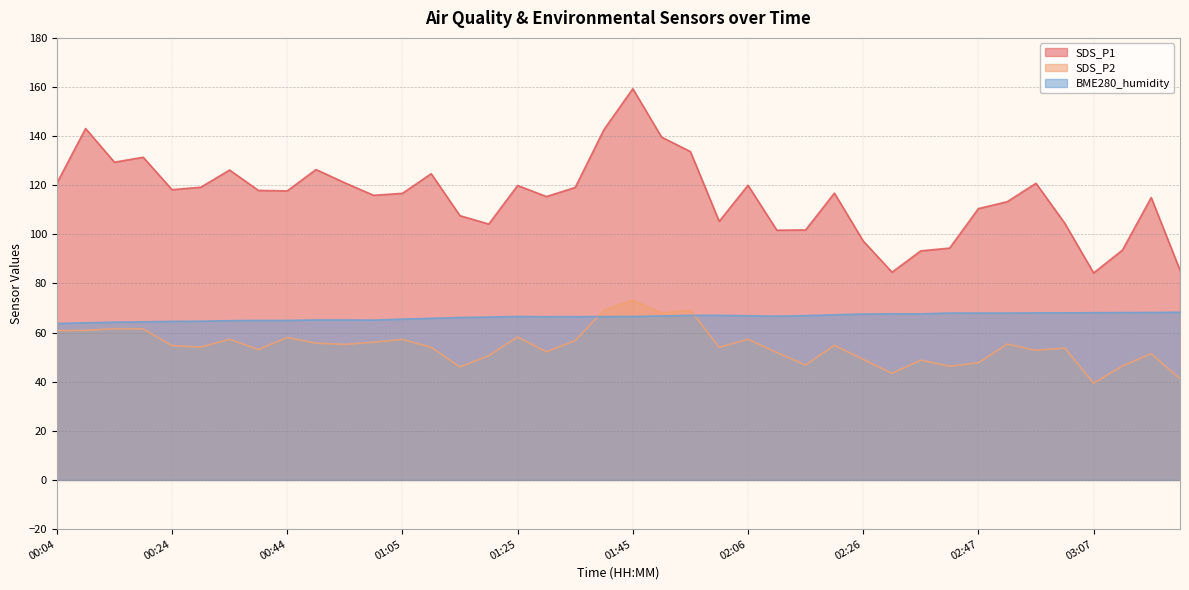

Reading left to right, list all the values displayed in this chart.

SDS_P1: 120.8	143.1	129.4	131.4	118.2	119.2	126.2	117.9	117.7	126.4	121.0	115.9	116.7	124.7	107.6	104.2	119.9	115.4	119.1	142.7	159.3	139.6	133.7	105.3	120.0	101.7	101.8	116.8	97.3	84.6	93.3	94.4	110.5	113.3	120.8	104.5	84.3	93.6	115.0	85.4
SDS_P2: 60.8	60.9	61.6	61.5	54.7	54.1	57.3	53.1	58.0	55.7	55.2	56.1	57.2	54.0	46.0	50.6	58.2	52.2	56.7	69.2	73.2	68.0	69.1	54.0	57.3	51.9	46.8	54.8	49.1	43.4	48.8	46.3	47.7	55.3	52.8	53.7	39.4	46.4	51.4	41.2
BME280_humidity: 63.7	64.0	64.3	64.4	64.6	64.6	64.8	65.0	65.0	65.2	65.2	65.1	65.5	65.8	66.2	66.3	66.6	66.5	66.5	66.5	66.6	66.8	67.0	67.0	66.9	66.7	66.9	67.2	67.6	67.7	67.6	68.0	68.0	68.0	68.0	68.0	68.1	68.2	68.2	68.3